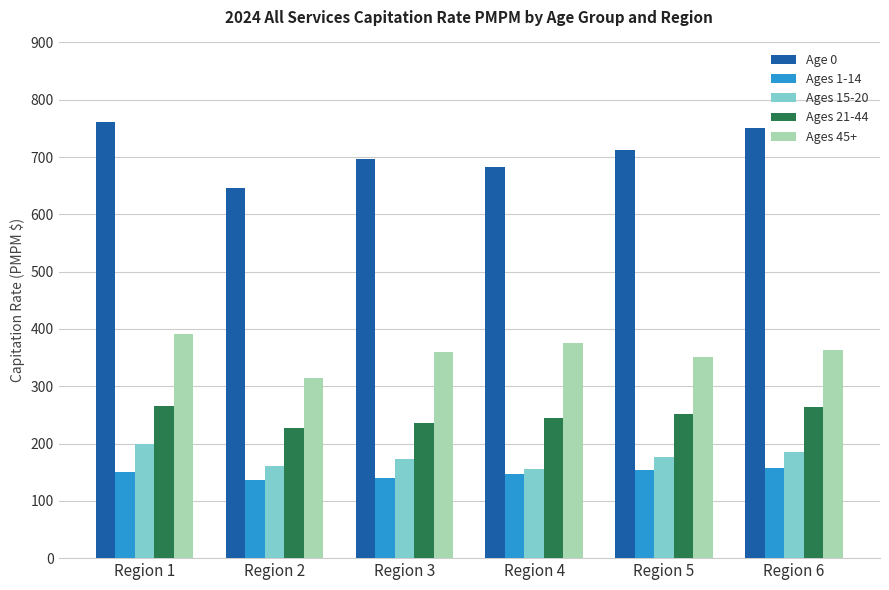

Which category has the highest value across all series?

Region 1